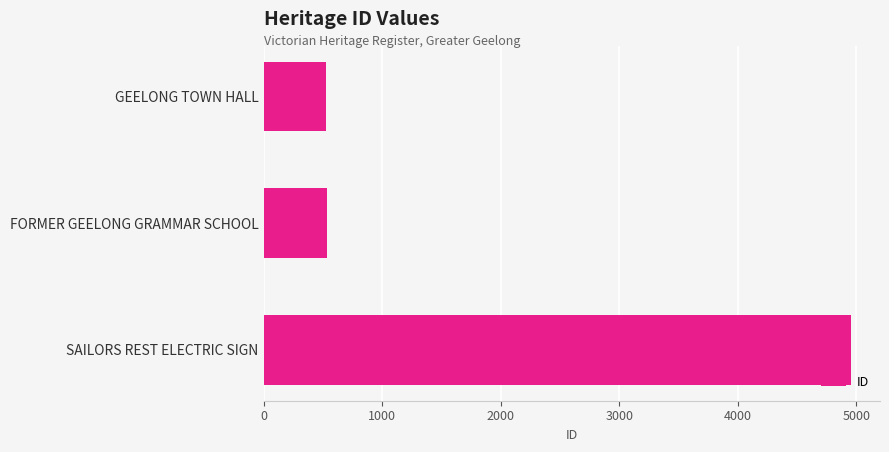

What is the label of the 1st bar from the top?

GEELONG TOWN HALL